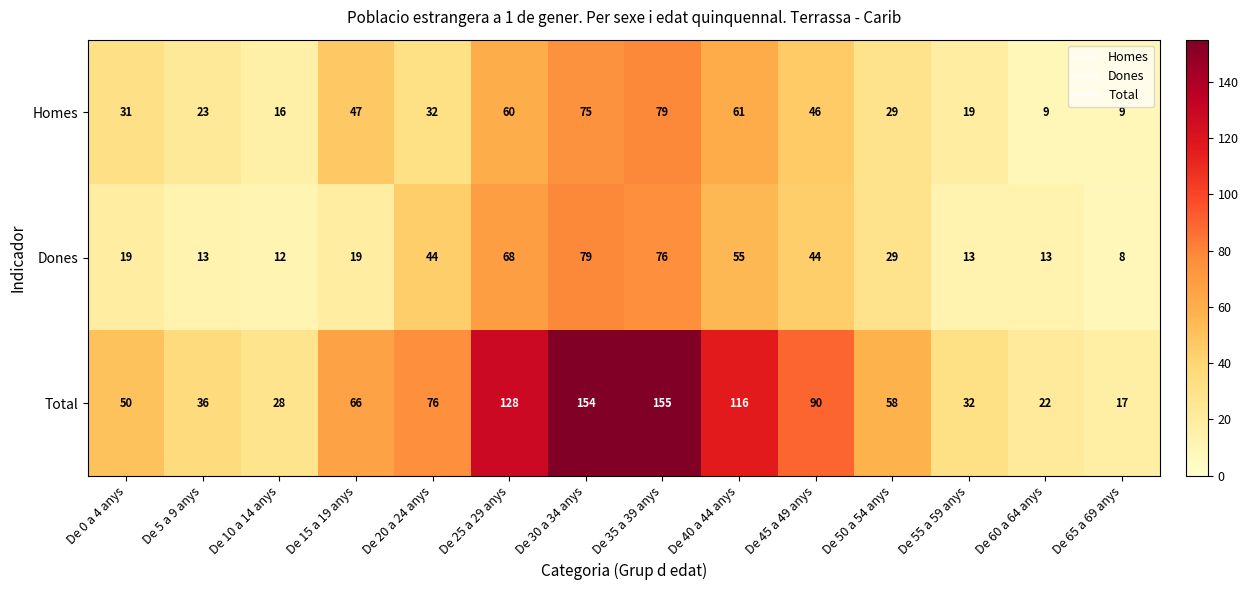

What value does the Homes series have at De 40 a 44 anys, to the nearest 10?

60